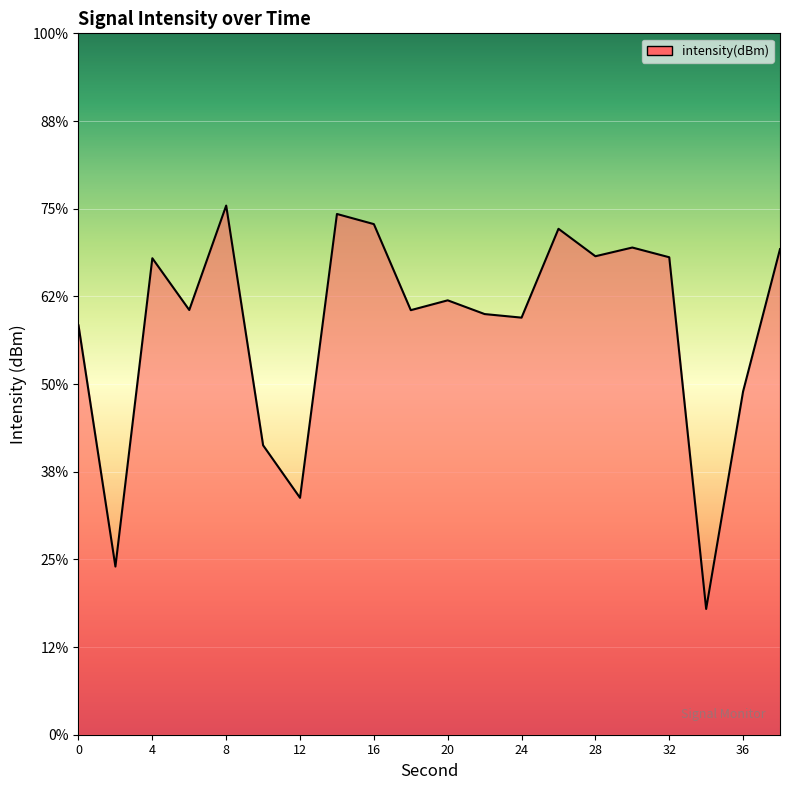

What is the difference between the values at 6 and 22?

0.2